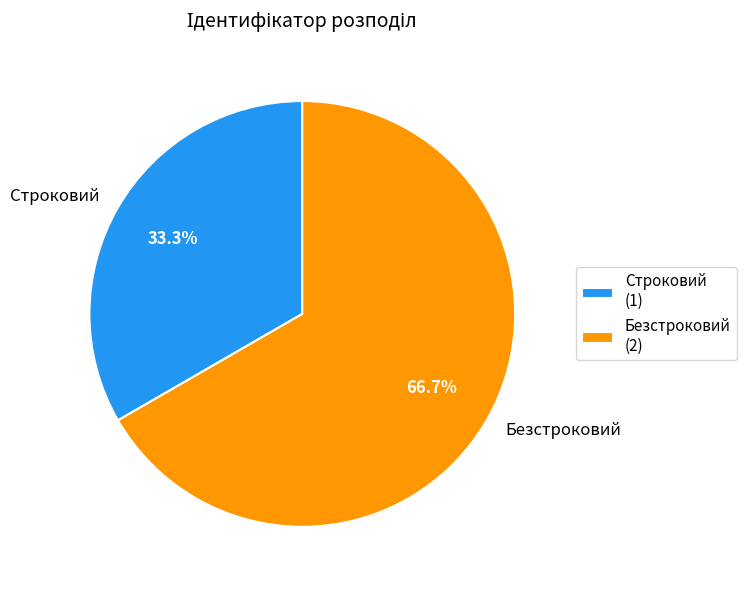

To the nearest percent, what portion does Строковий represent?

33%